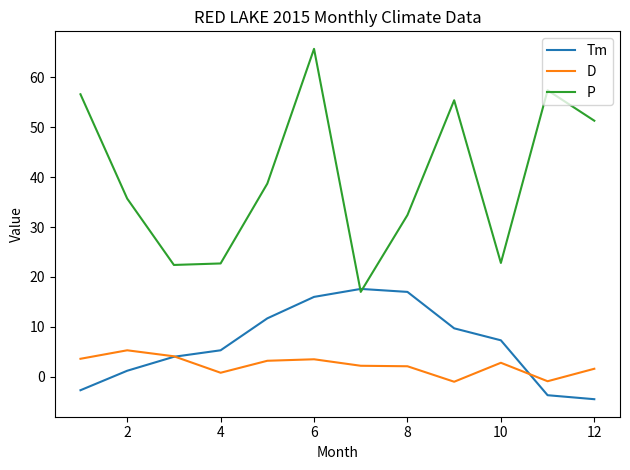

After their last crossing, which series has the higher values: Tm or D?

D